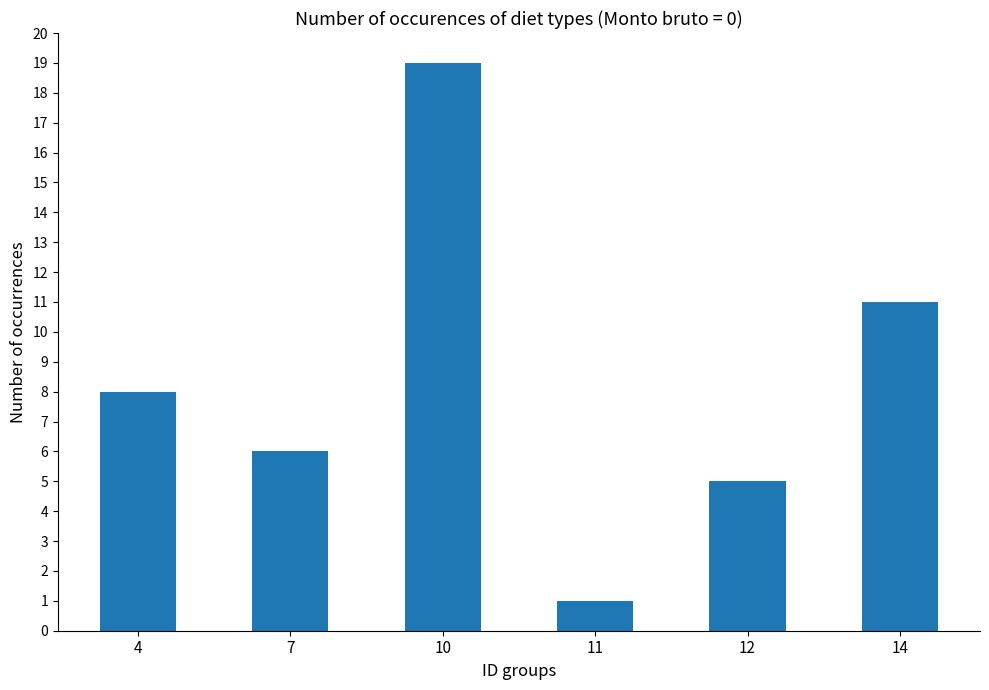

Approximately how many times larger is the value at 7 compared to 4?

0.8